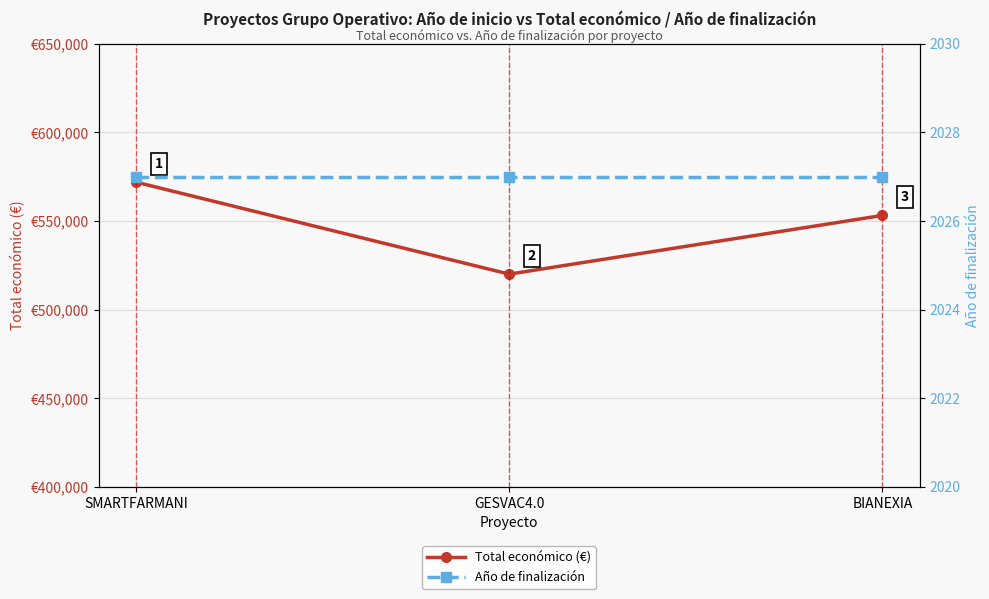

What is the value of the Total económico (€) point at the 3rd from the left?

553196